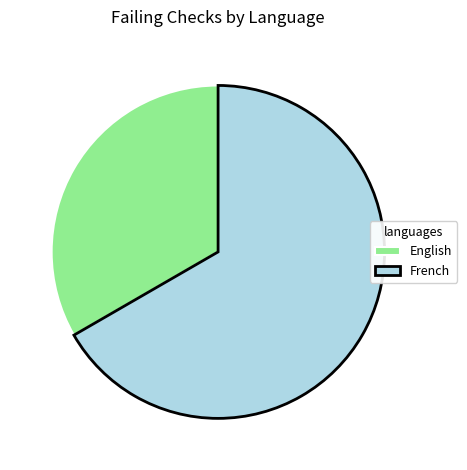

What is the ratio of the value at French to the value at English?

2.0